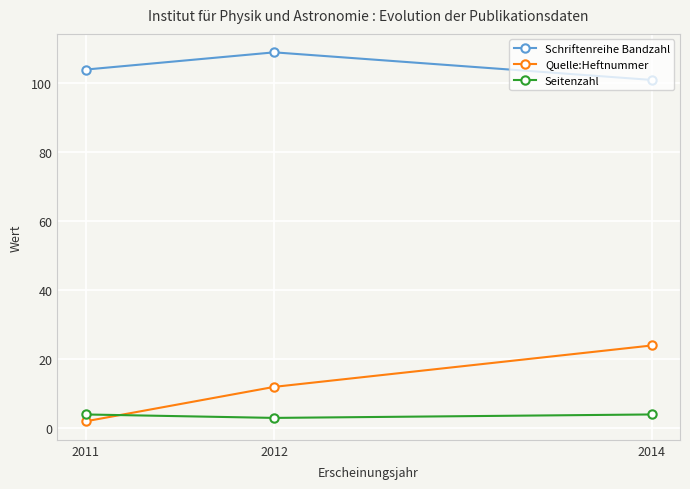

Rank the series by their maximum value, from lowest to highest.

Seitenzahl, Quelle:Heftnummer, Schriftenreihe Bandzahl